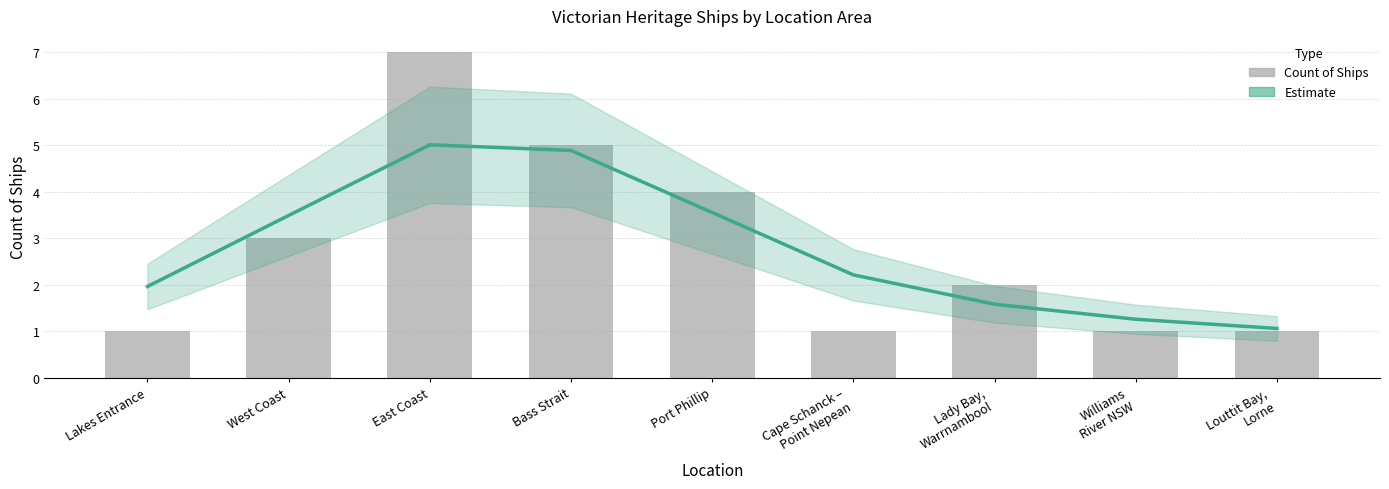

Which series has the widest spread of values?

Count of Ships